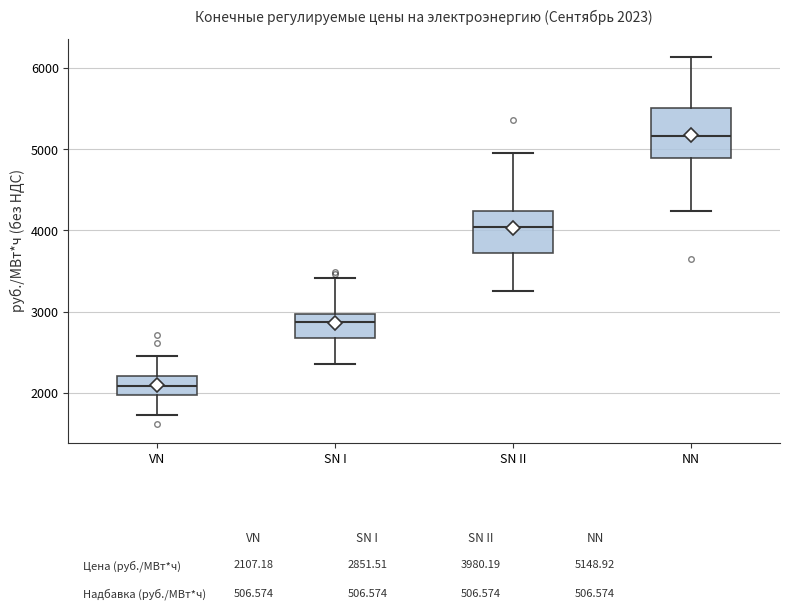

Which box's median line is the highest?

NN